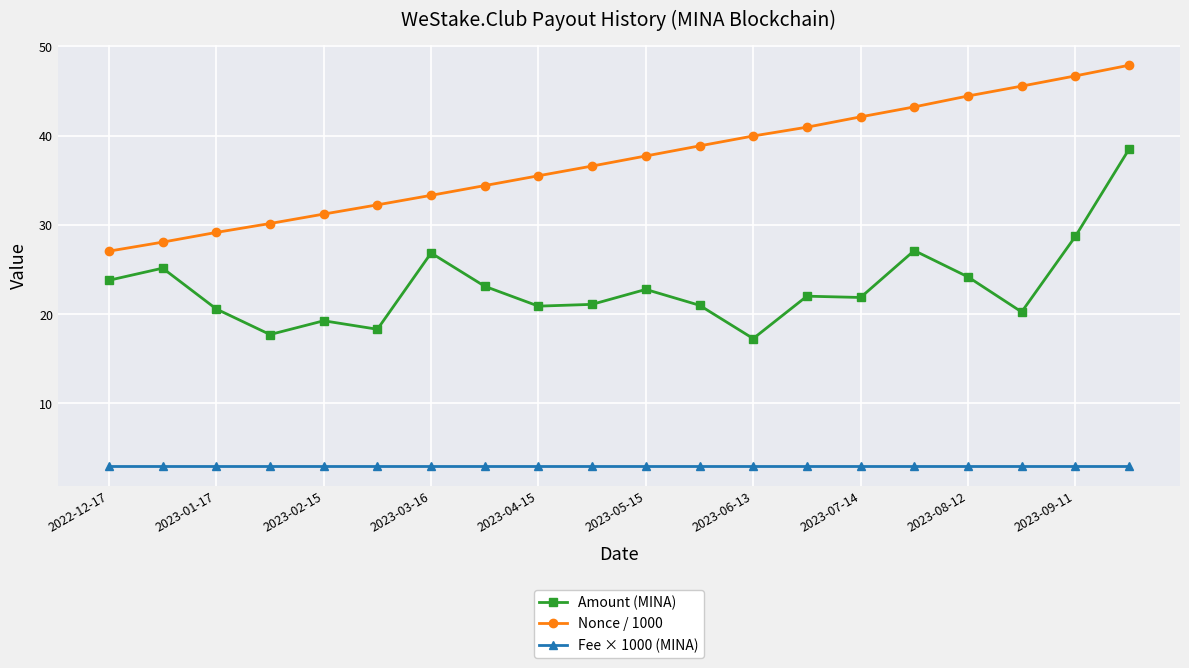

What is the average value of the Nonce / 1000 series?

37.2